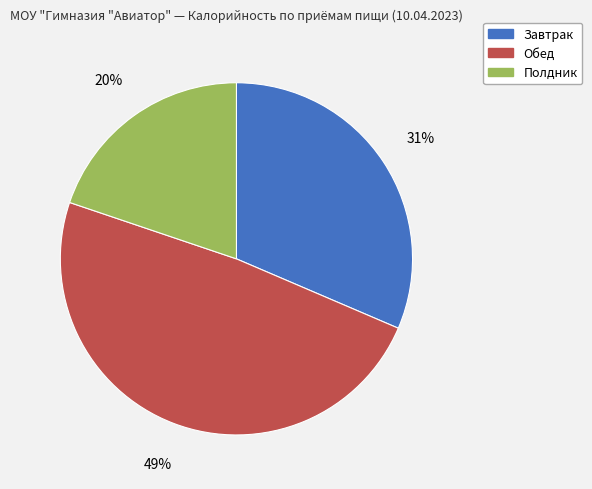

To the nearest percent, what is the combined percentage of Завтрак and Полдник?

51%